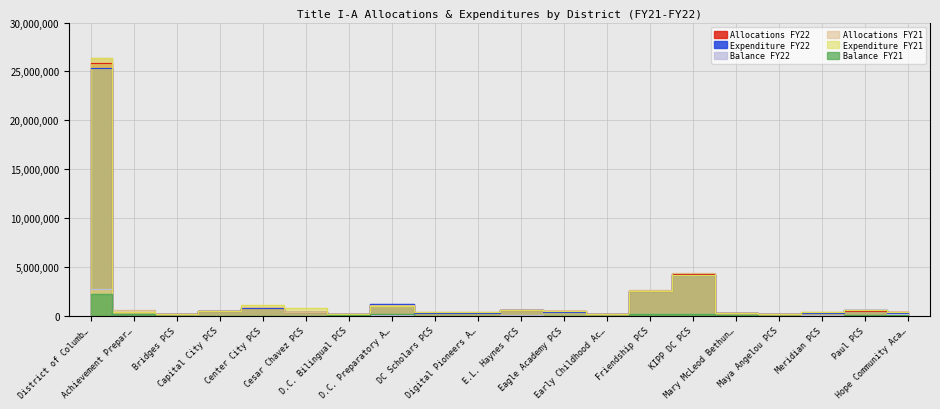

True or false: Allocations FY22 and Allocations FY21 intersect in this chart.

True